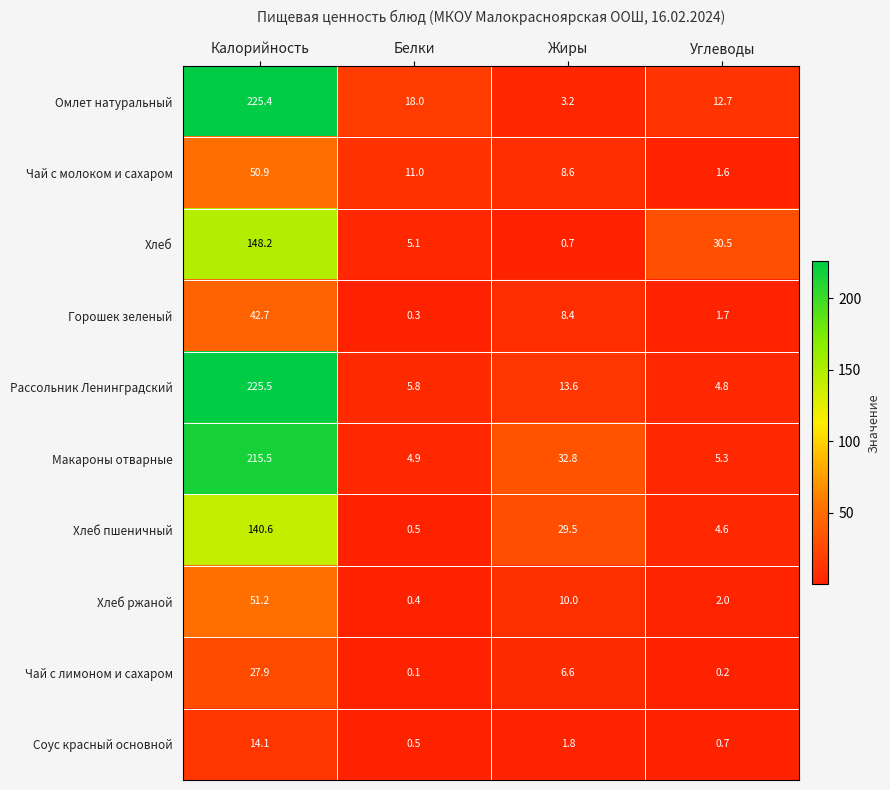

Which series changed the most between Калорийность and Углеводы?

Рассольник Ленинградский